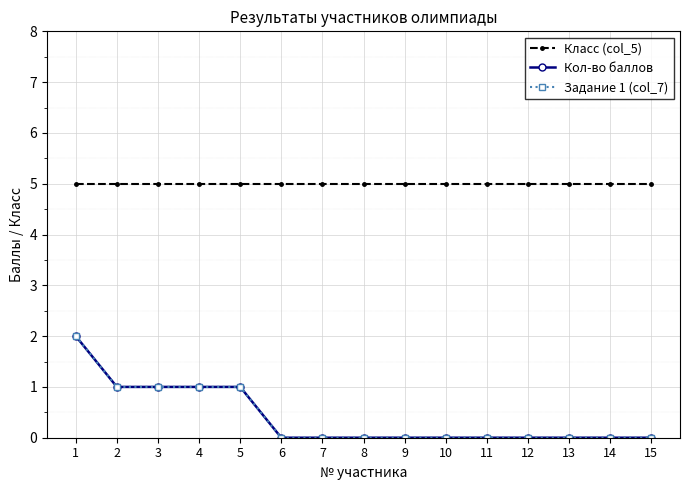

Does the chart have visible grid lines?

Yes